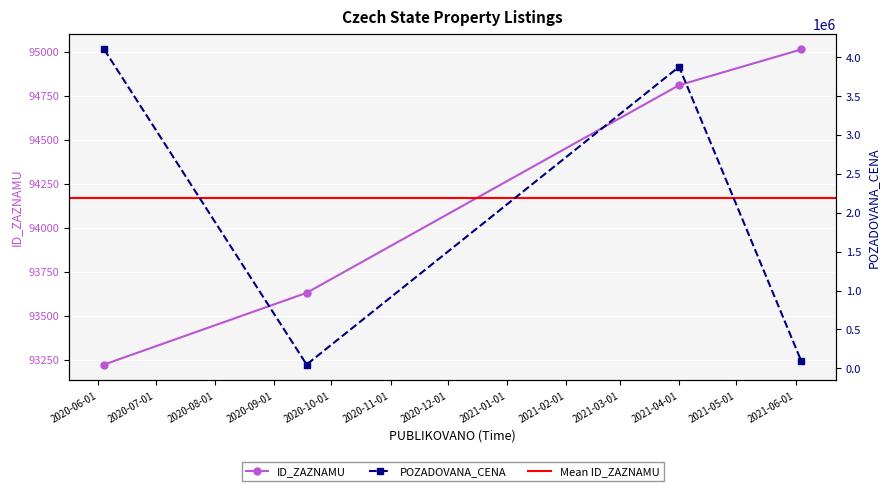

Does the chart display data point markers on the line(s)?

Yes